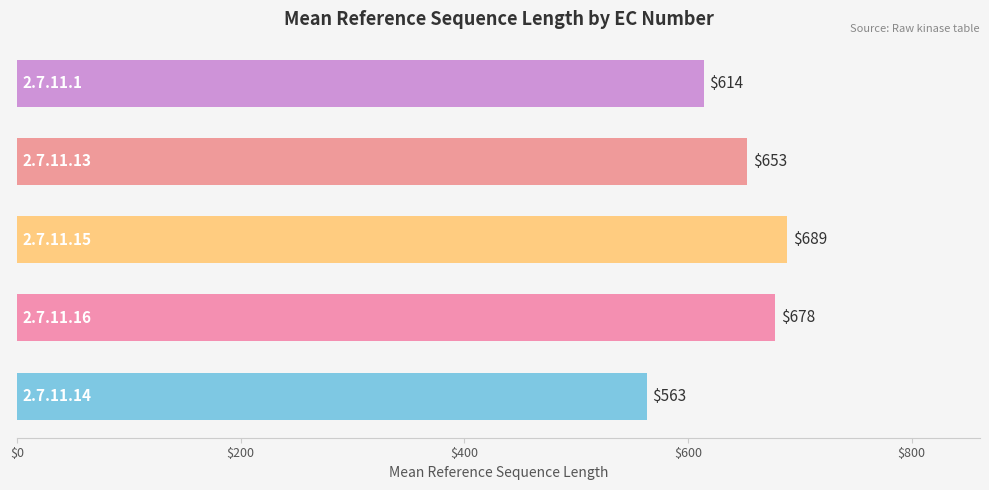

What is the difference between the maximum and second lowest values?

75